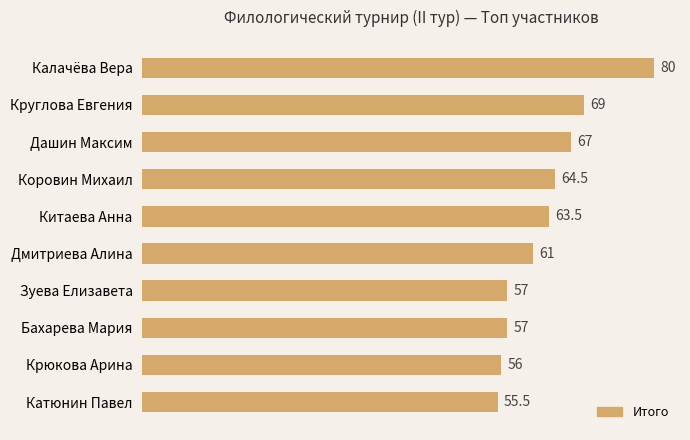

At which label is the value closest to 67?

Дашин Максим